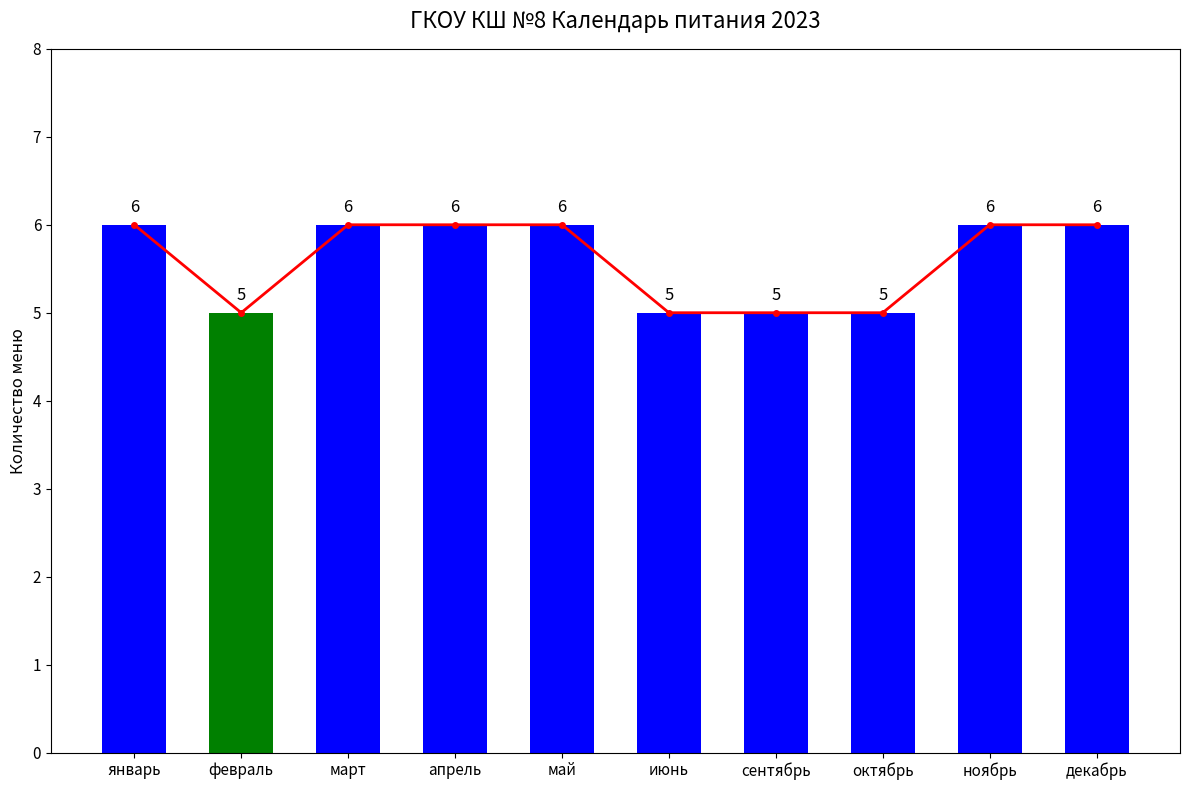

What is the label of the 8th bar from the left?

октябрь